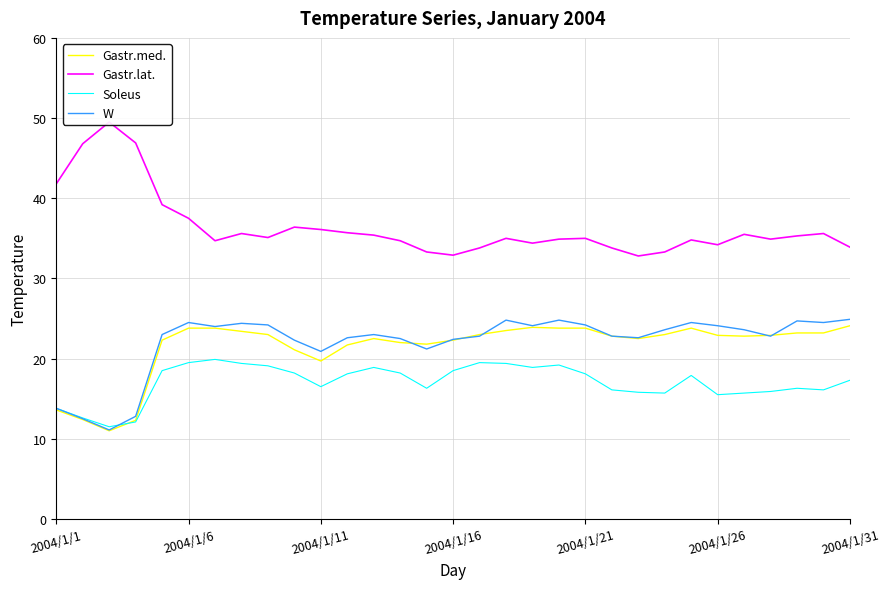

What is the greatest value displayed?

49.5